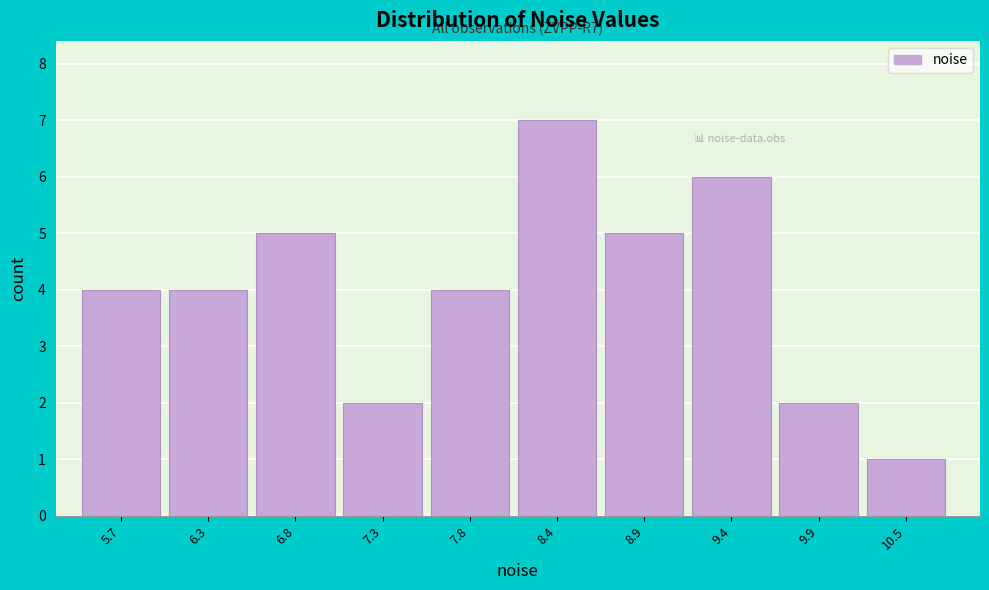

Reading left to right, list all the values displayed in this chart.

5.7=4	6.3=4	6.8=5	7.3=2	7.8=4	8.4=7	8.9=5	9.4=6	9.9=2	10.5=1